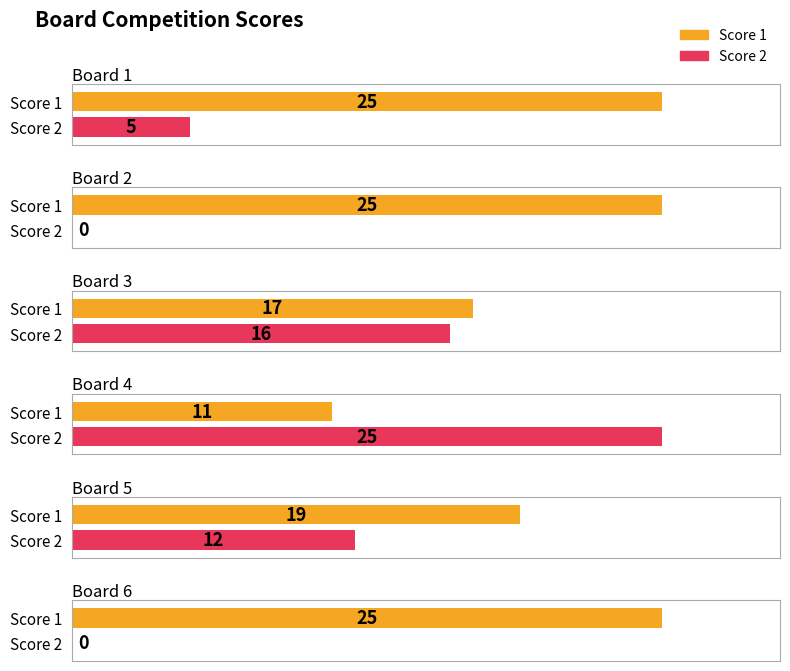

How many data points in Score 2 are less than 12?

3